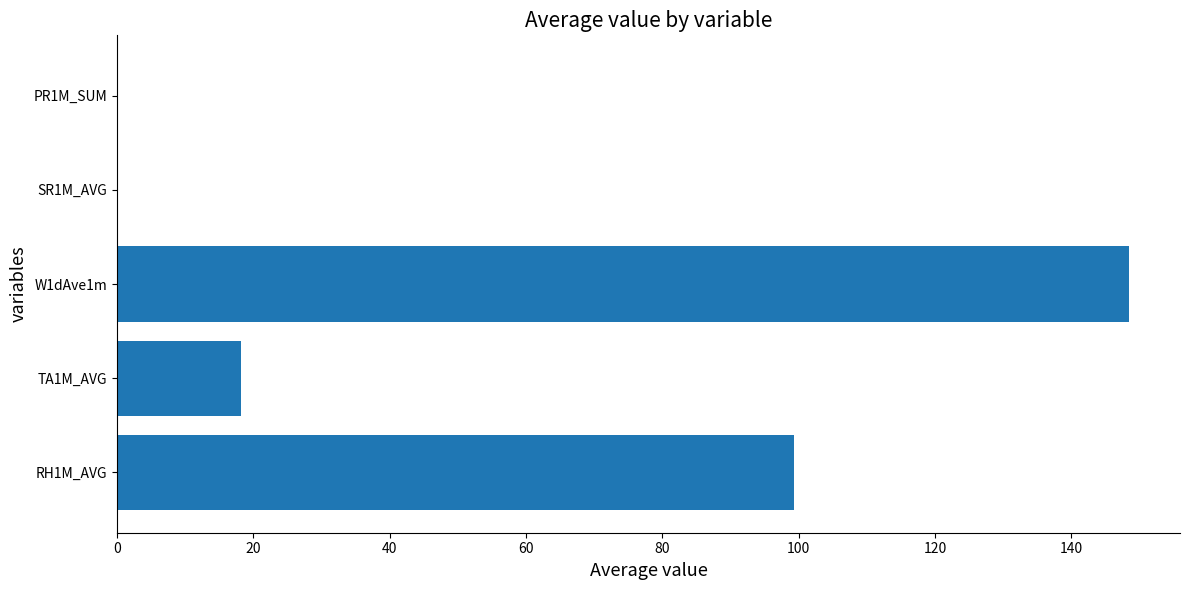

The value at RH1M_AVG is 99.3. True or false?

True